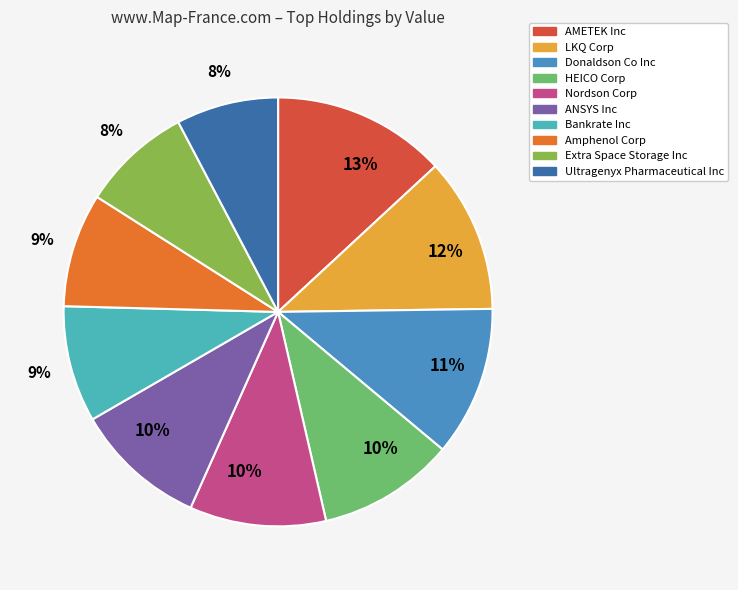

Is there a majority slice in this chart?

No